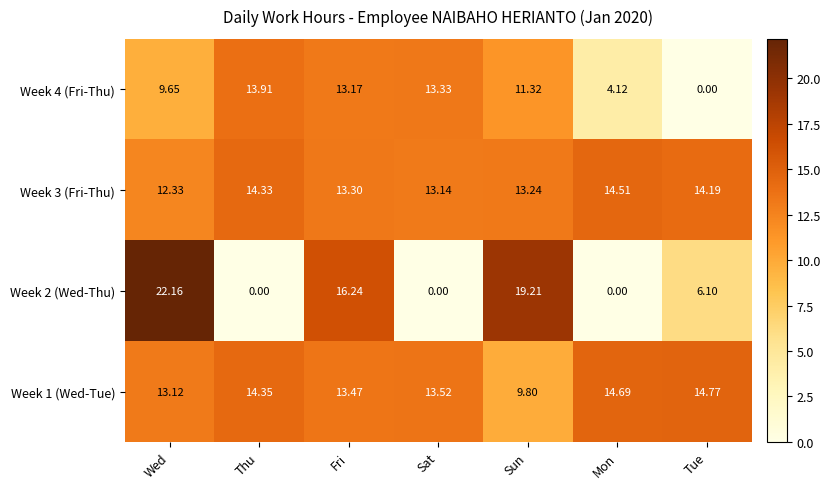

What is the total value across all series at Thu?

42.6